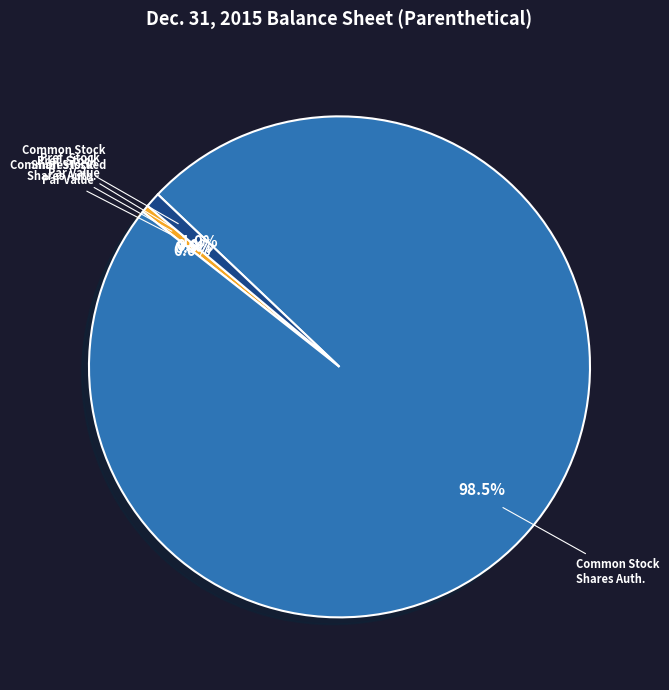

Approximately how many times larger is the value at Common stock, shares authorized compared to Preferred stock, shares authorized?

200.0